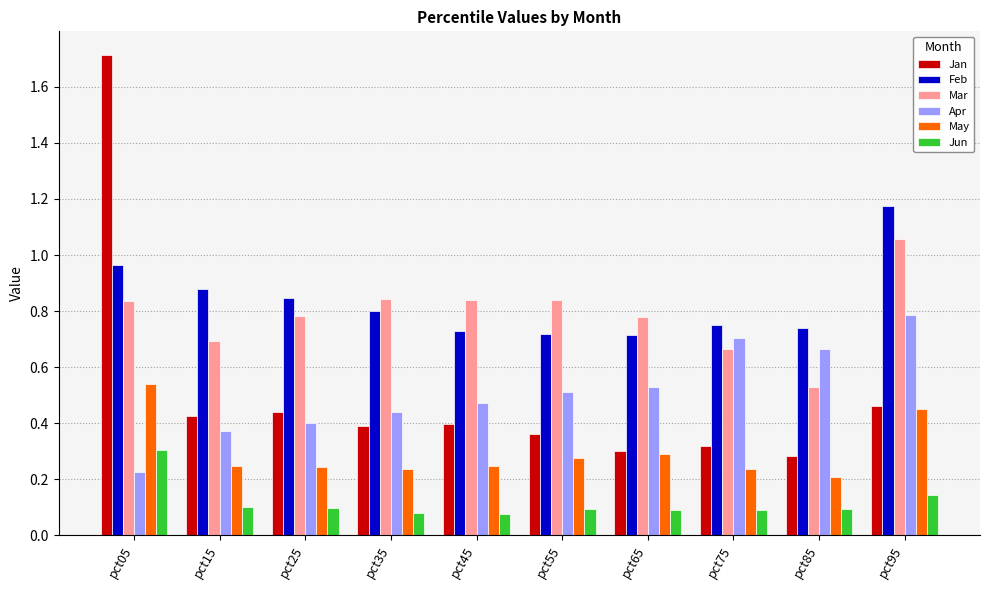

At how many categories does at least one series exceed 0?

10